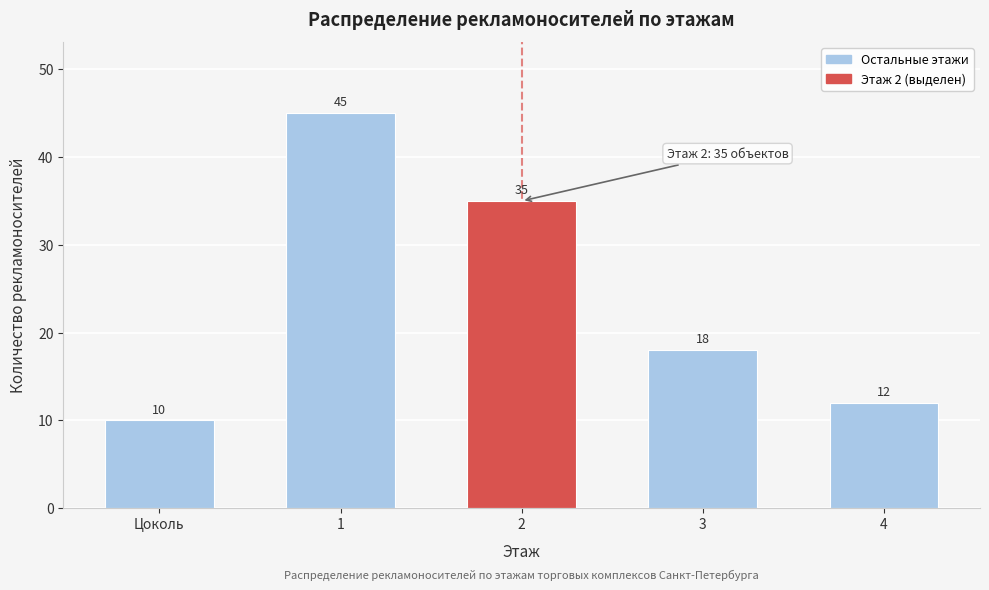

Reading left to right, transcribe all the data shown in this chart.

Цоколь=10	1=45	2=35	3=18	4=12